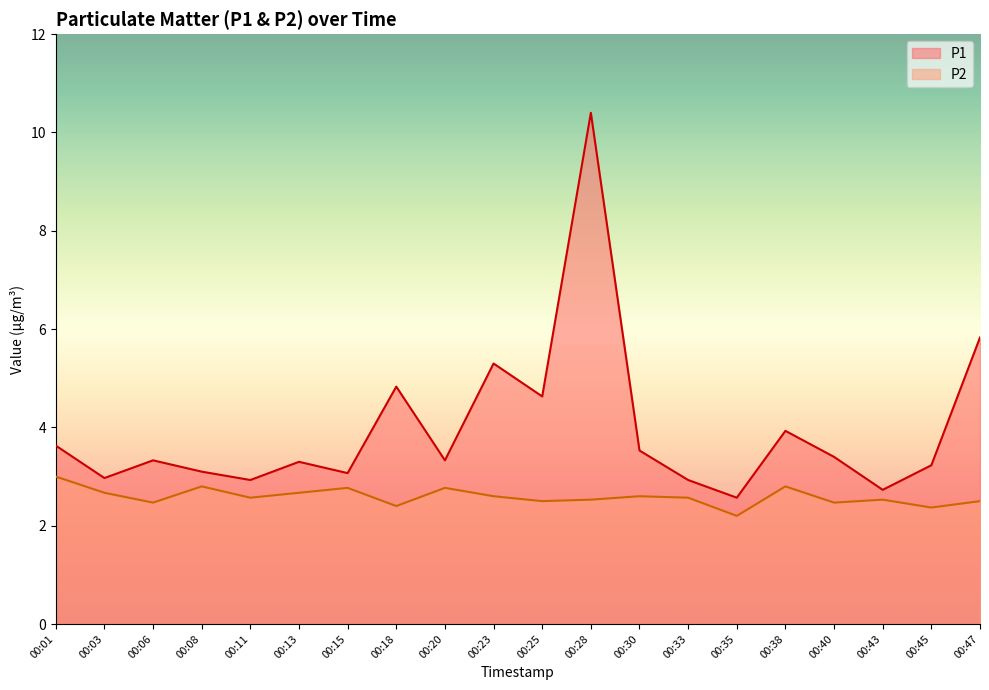

What are all the series names shown in the legend?

P1, P2